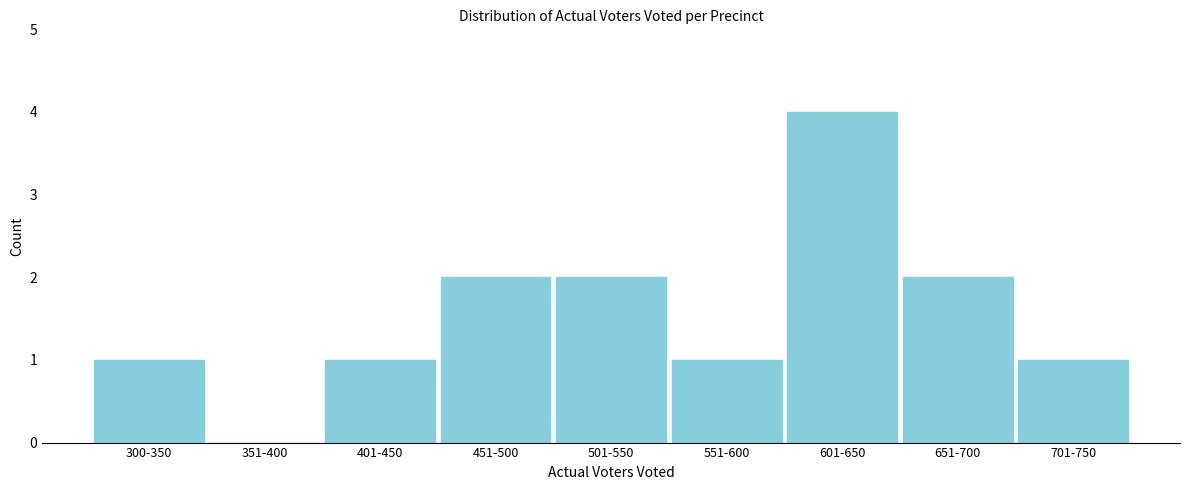

Reading left to right, what are all the values shown in this chart?

300-350=1	351-400=0	401-450=1	451-500=2	501-550=2	551-600=1	601-650=4	651-700=2	701-750=1